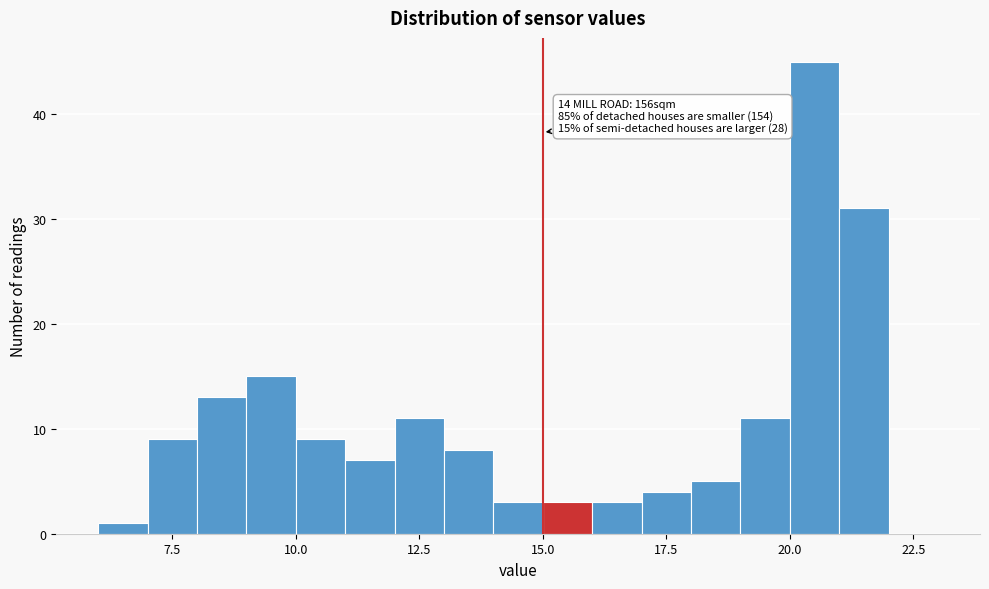

Read against the x-axis, roughly where is the centre of the tallest bar?

20.5